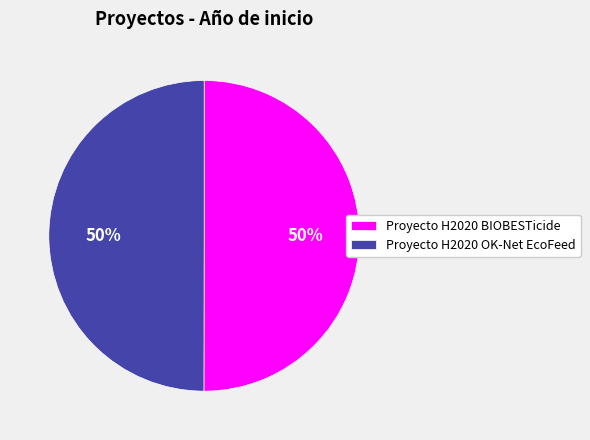

Approximately how many times larger is the value at Proyecto H2020 BIOBESTicide compared to Proyecto H2020 OK-Net EcoFeed?

1.0